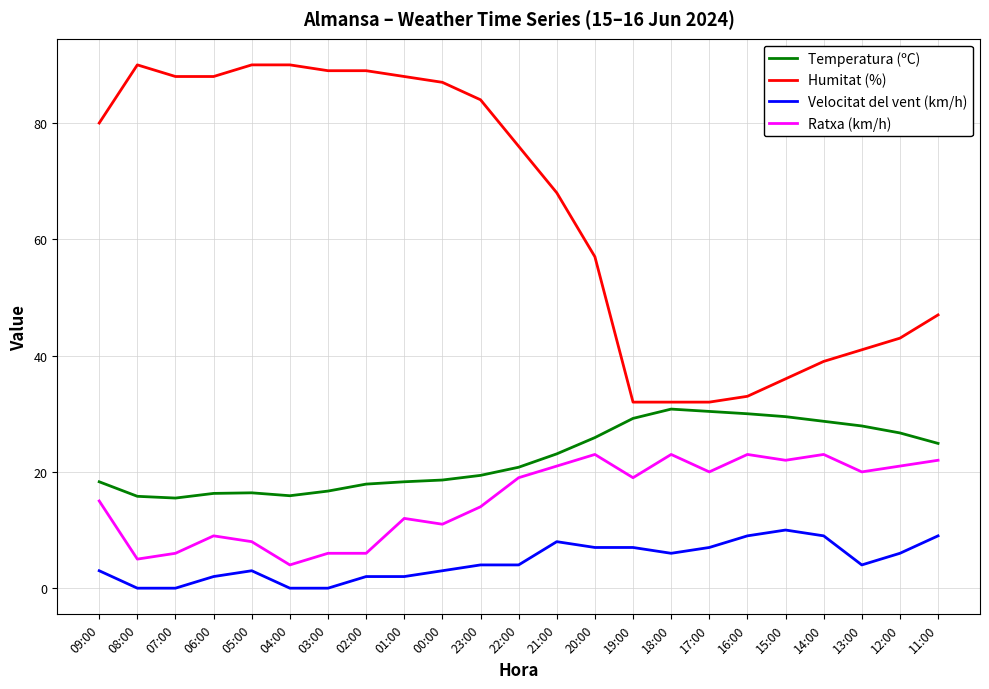

What position from the right is 19:00?

9